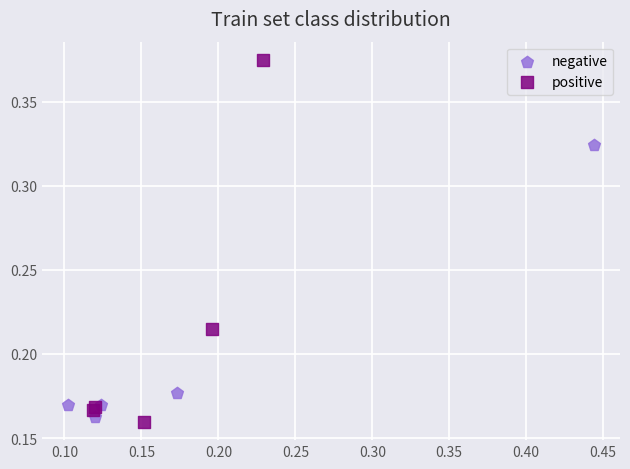

What are all the series names shown in the legend?

negative, positive